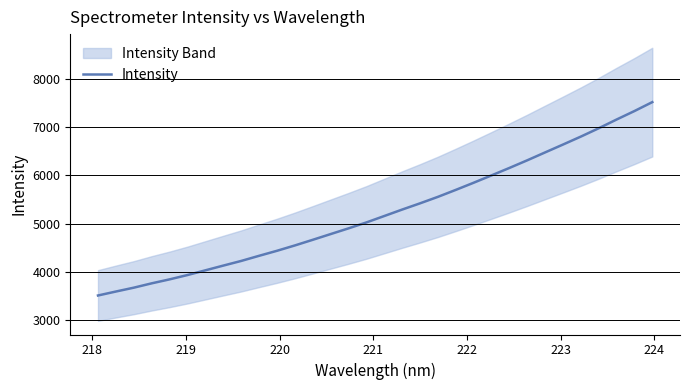

What is the minimum value for Intensity?

3508.0